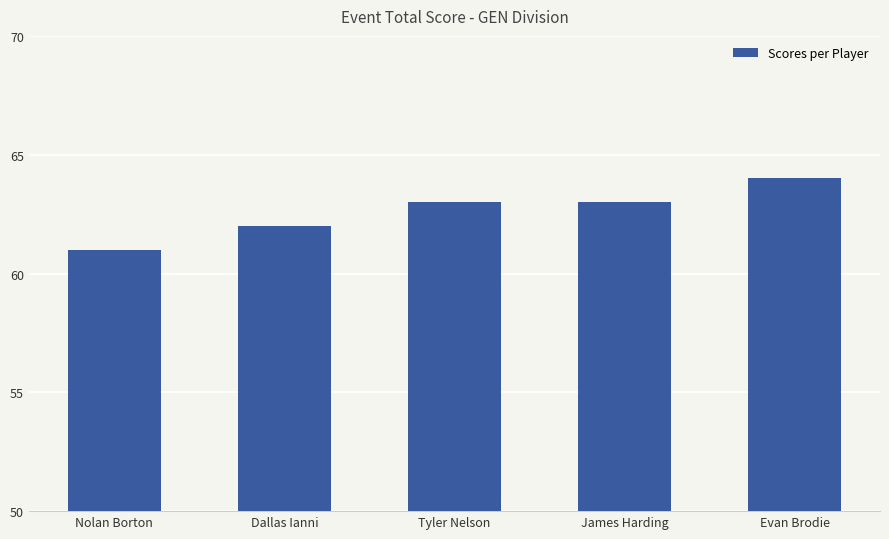

What is the change in value from Nolan Borton to Evan Brodie?

+3